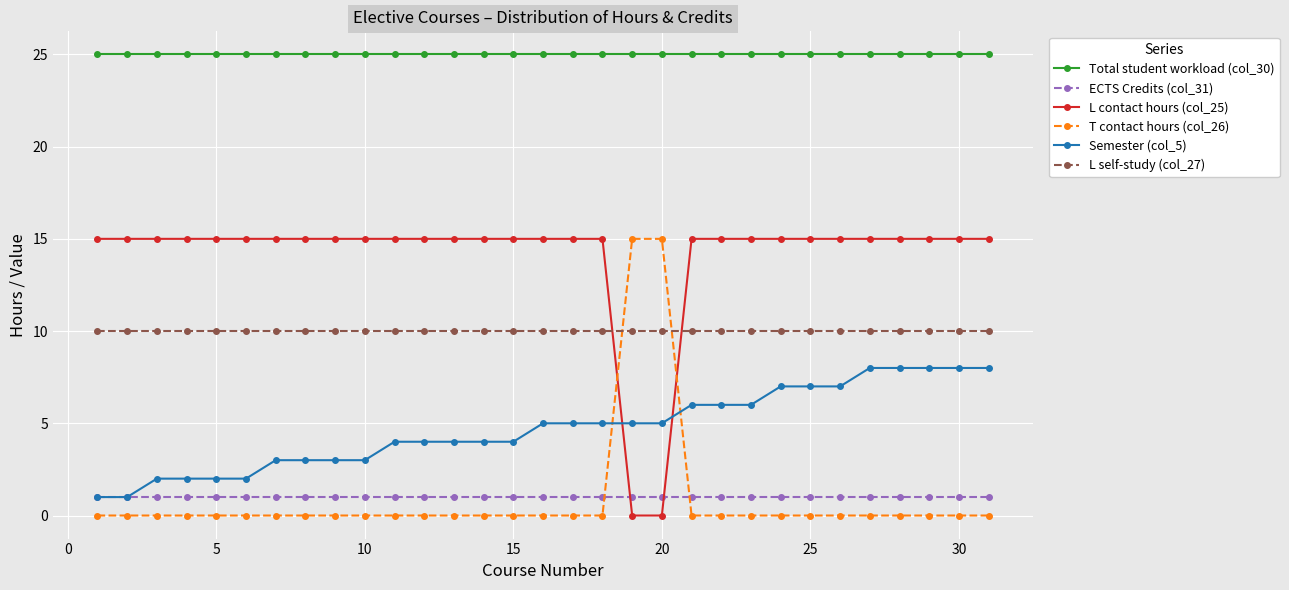

True or false: L self-study (col_27) and Total student workload (col_30) intersect in this chart.

False